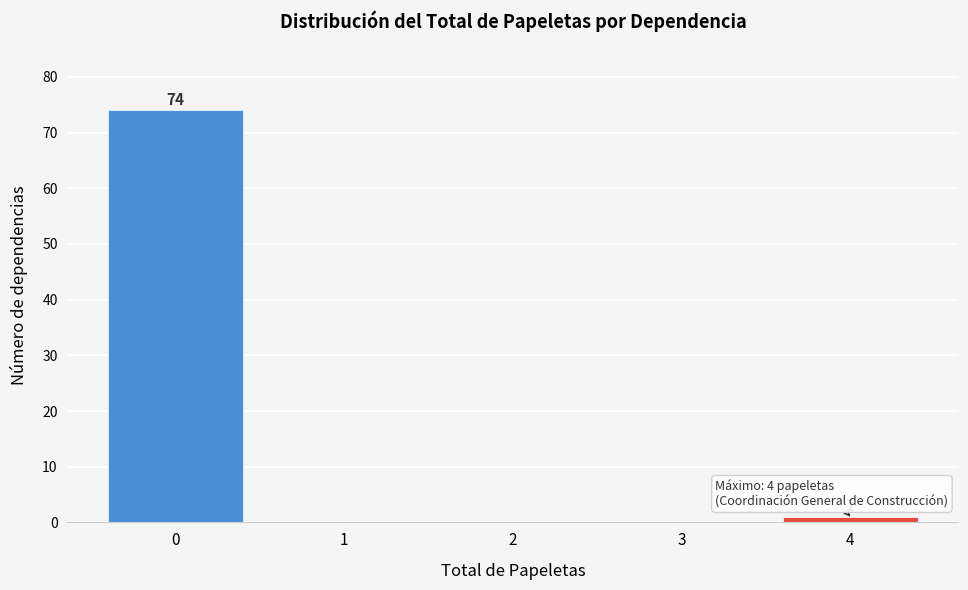

Reading left to right, what are all the values shown in this chart?

0=74	1=0	2=0	3=0	4=1